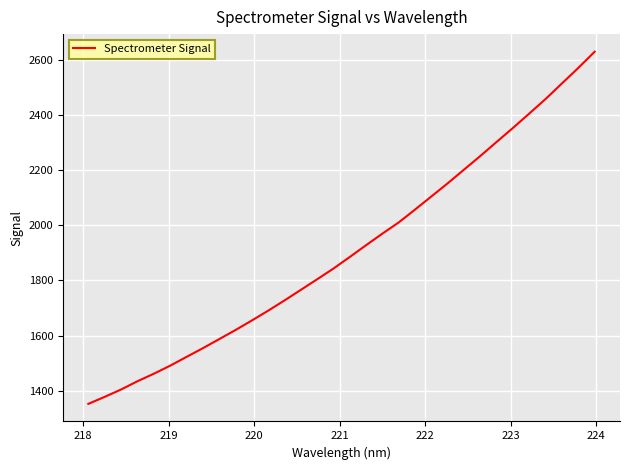

What is the minimum value shown in the chart?

1353.0